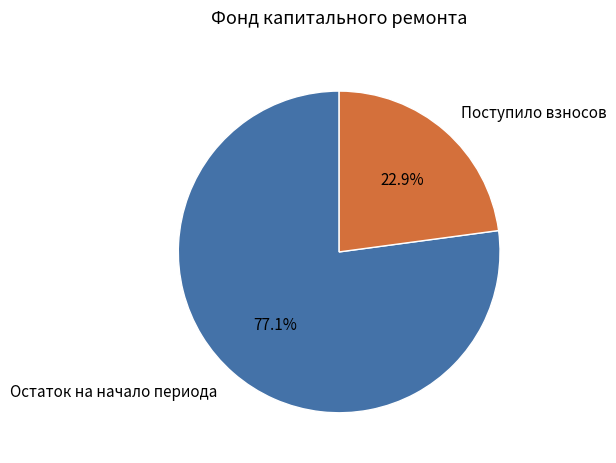

Is there any slice that represents more than half of the pie?

Yes